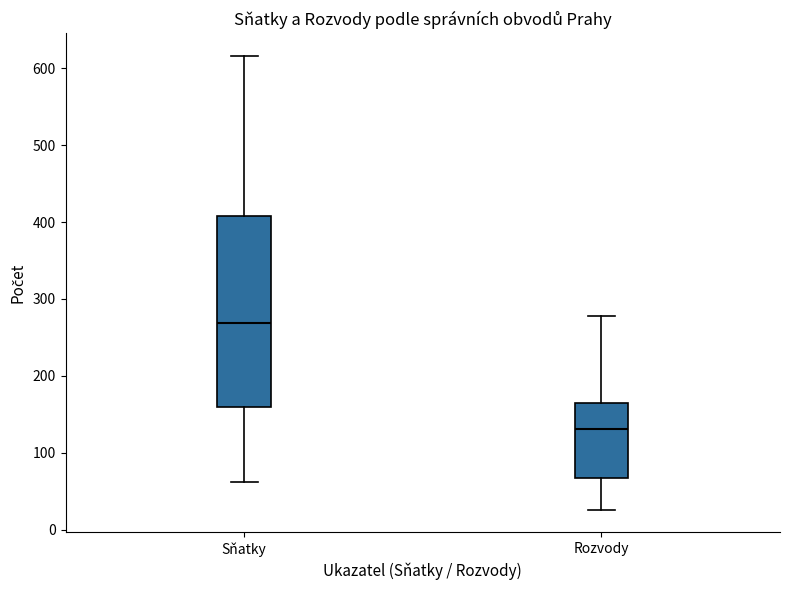

Reading left to right, read every box against the y-axis: the position of its median line, the range the box covers, and the ends of its whiskers. The values are not printed on the chart, so give them approximately, as read against the axis.

Sňatky: median 270, box 160 to 410, whiskers 60 to 620
Rozvody: median 130, box 70 to 170, whiskers 30 to 280